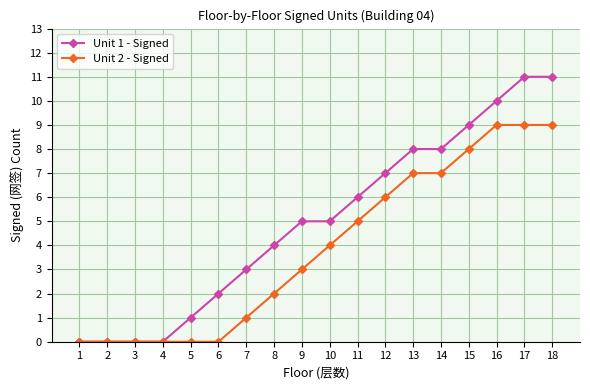

What is the difference between the second highest and second lowest values in the Unit 1 - Signed series?

11